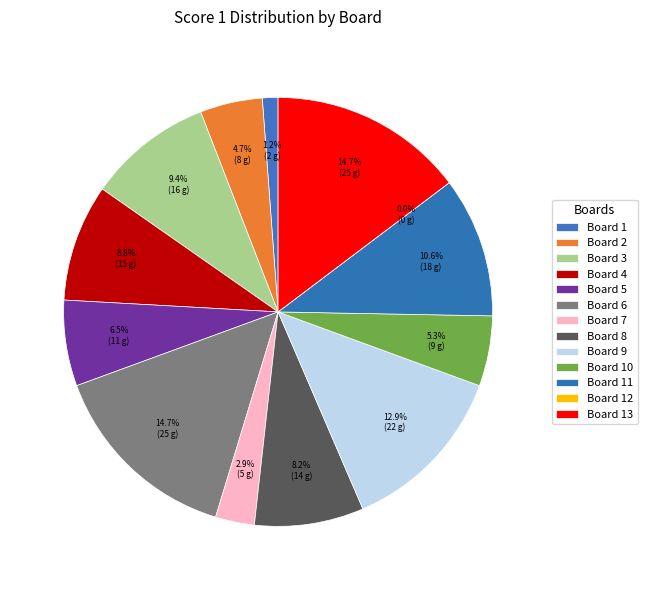

What percentage is the Board 4 slice, to the nearest percent?

9%